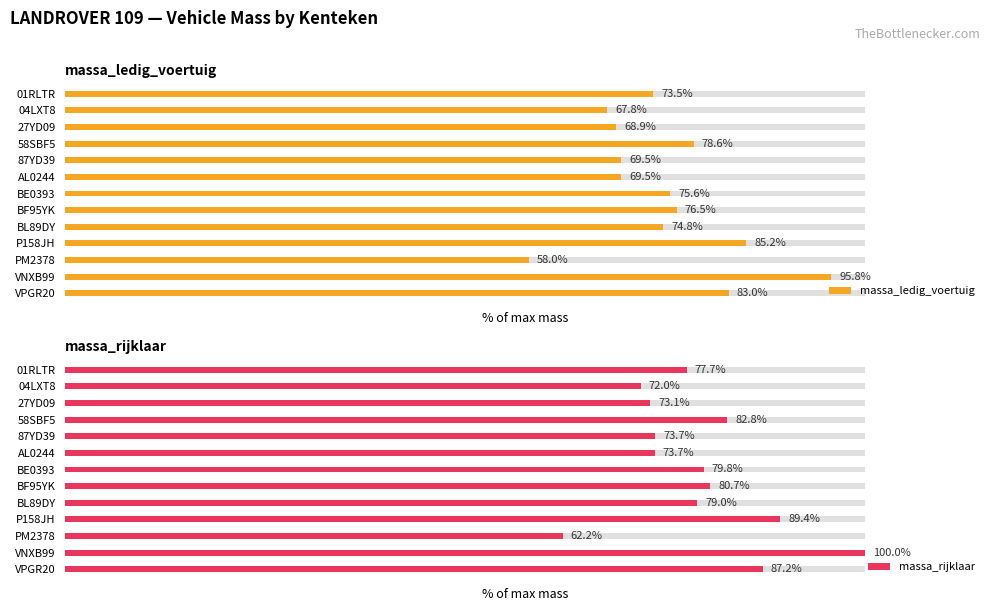

What is the difference between the highest and lowest values at 87YD39?

4.2